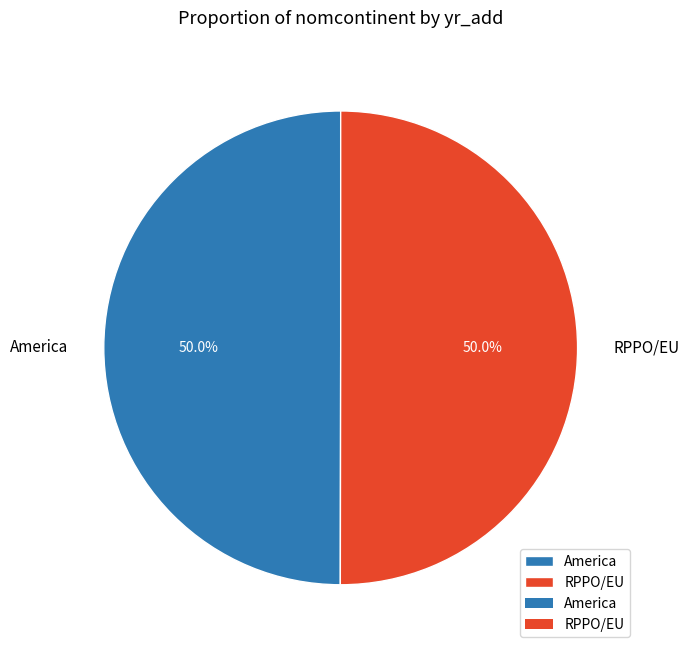

To the nearest percent, what is the combined percentage of America and RPPO/EU?

100%